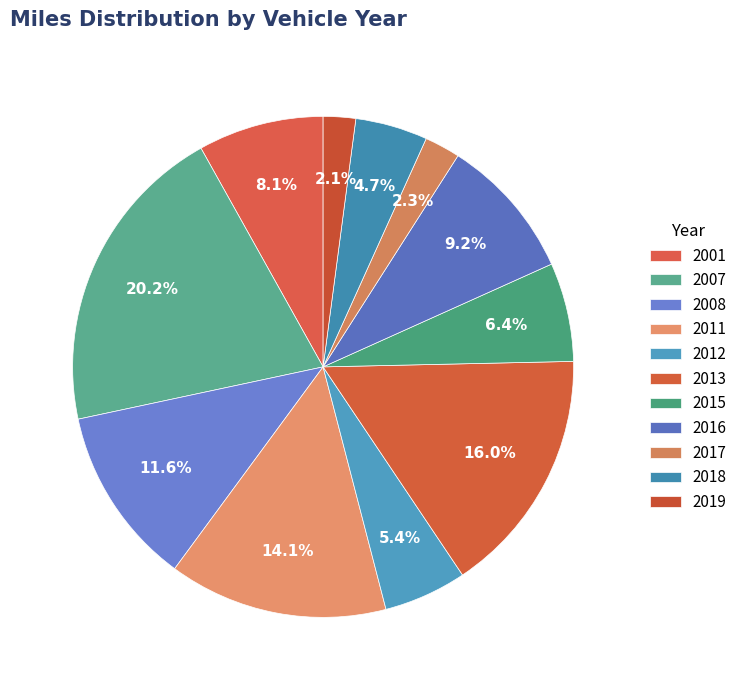

True or false: 2007 accounts for 22% of the total.

False